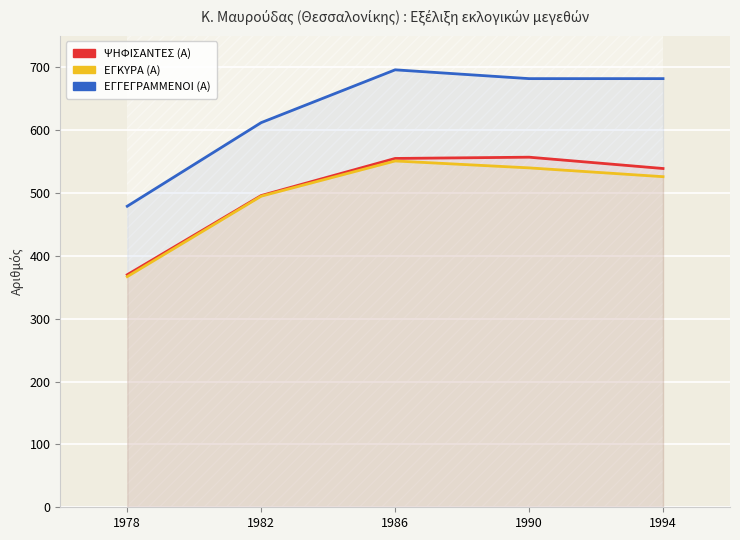

The ΨΗΦΙΣΑΝΤΕΣ (Α) series shows 370 at 1978. True or false?

True